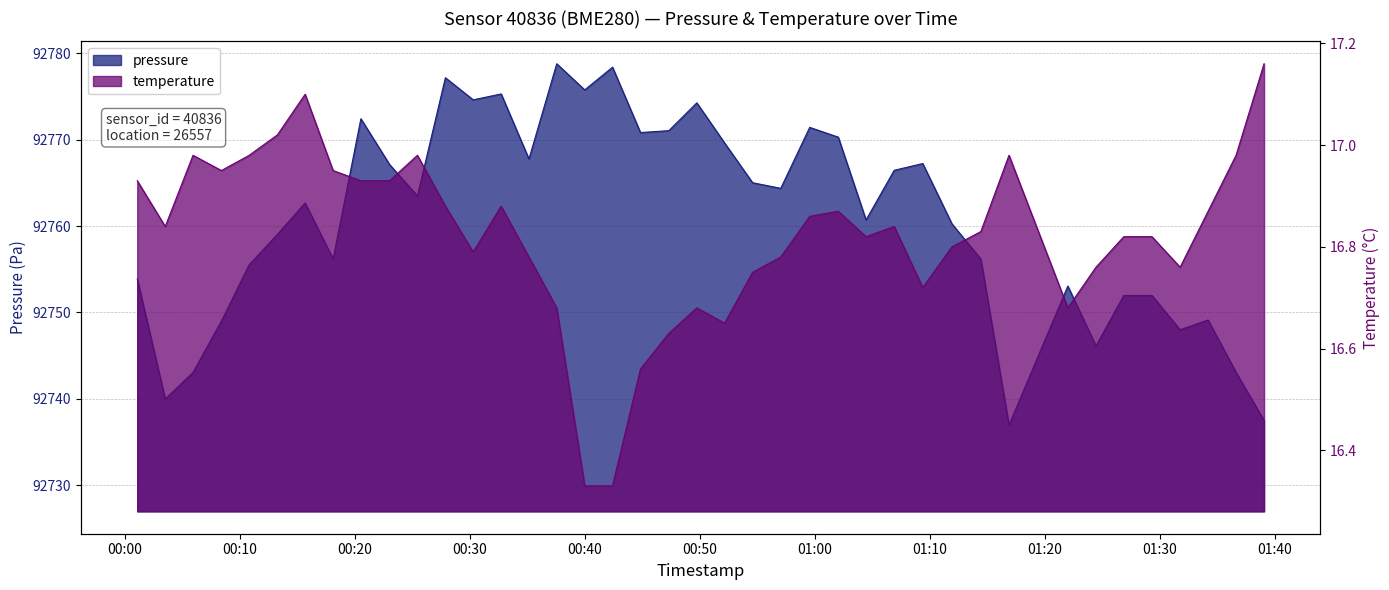

Reading left to right, extract all data points from this chart.

pressure: 92753.9	92740.0	92743.1	92749.0	92755.5	92759.0	92762.7	92756.2	92772.4	92767.1	92763.5	92777.2	92774.6	92775.3	92767.8	92778.8	92775.8	92778.4	92770.8	92771.1	92774.3	92769.6	92765.0	92764.4	92771.4	92770.3	92760.7	92766.5	92767.2	92760.3	92756.2	92737.0	92753.1	92746.1	92752.0	92752.0	92748.0	92749.1	92743.1	92737.5
temperature: 16.9	16.8	17.0	16.9	17.0	17.0	17.1	16.9	16.9	16.9	17.0	16.9	16.8	16.9	16.8	16.7	16.3	16.3	16.6	16.6	16.7	16.6	16.8	16.8	16.9	16.9	16.8	16.8	16.7	16.8	16.8	17.0	16.7	16.8	16.8	16.8	16.8	16.9	17.0	17.2